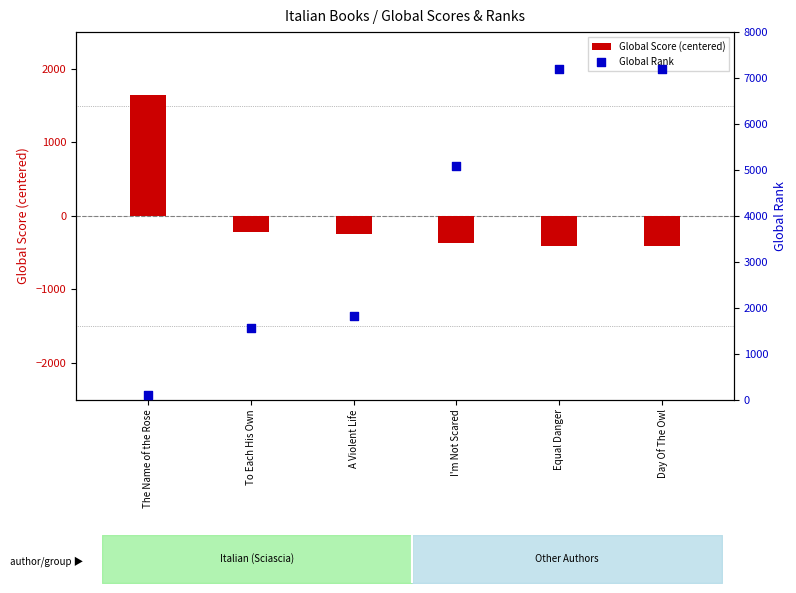

What are all the series names shown in the legend?

Global Score (centered), Global Rank